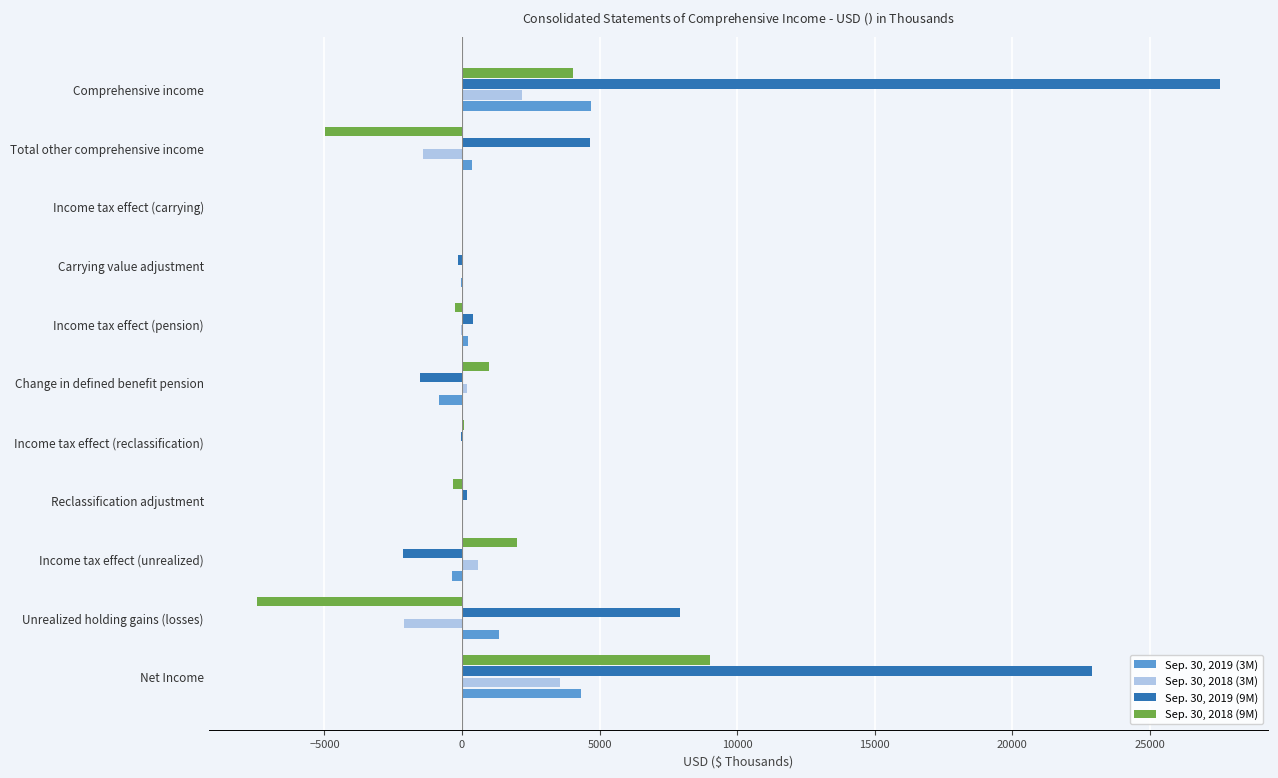

Is the value of Sep. 30, 2019 (9M) at Total other comprehensive income greater than the value of Sep. 30, 2019 (3M) at Total other comprehensive income?

Yes